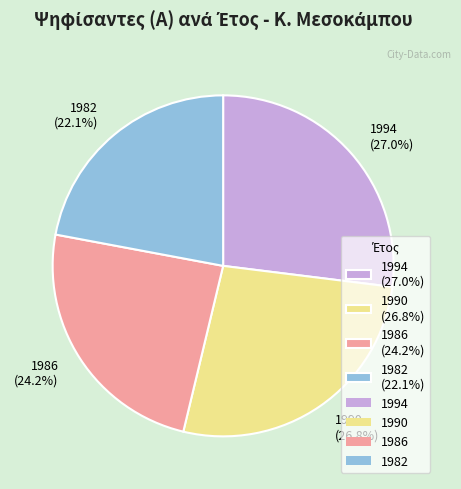

True or false: 1982 accounts for 8% of the total.

False